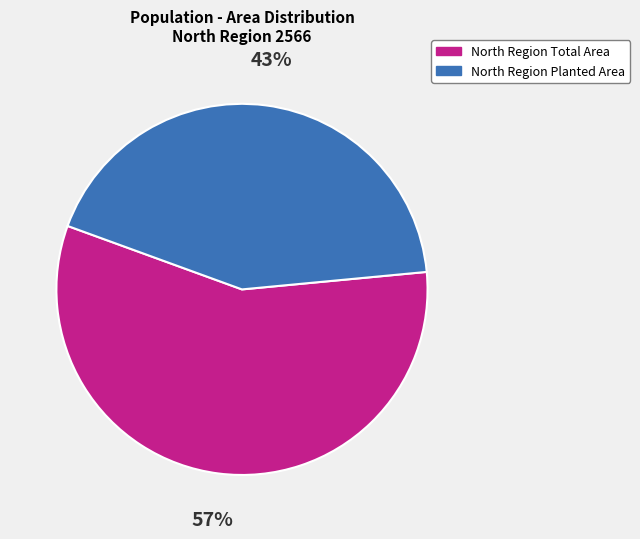

Does any single category account for the majority?

Yes